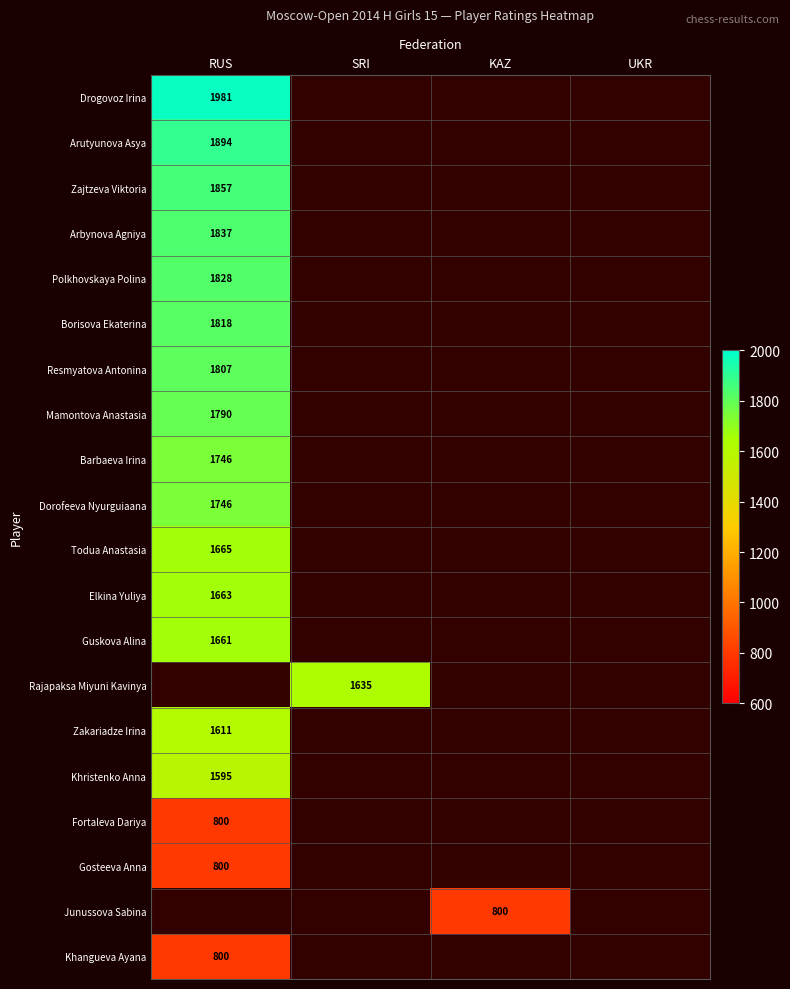

What is the greatest value displayed?

1981.0